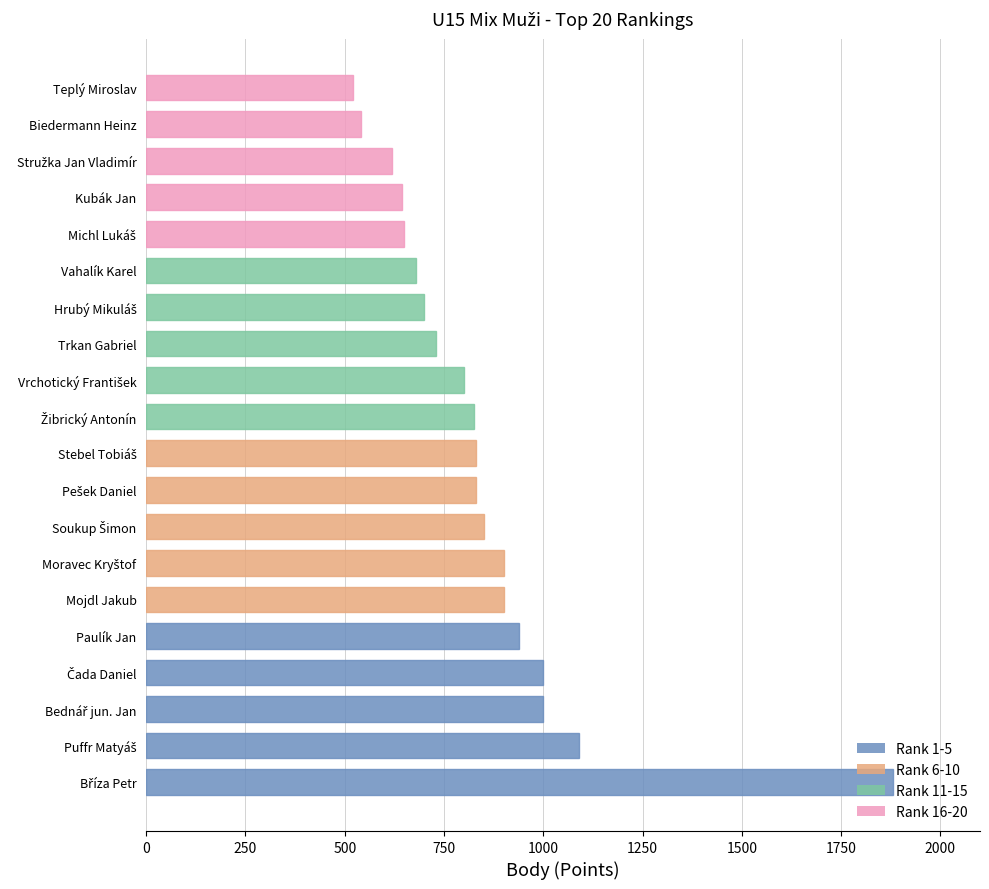

What is the difference between the maximum and minimum values?

1360